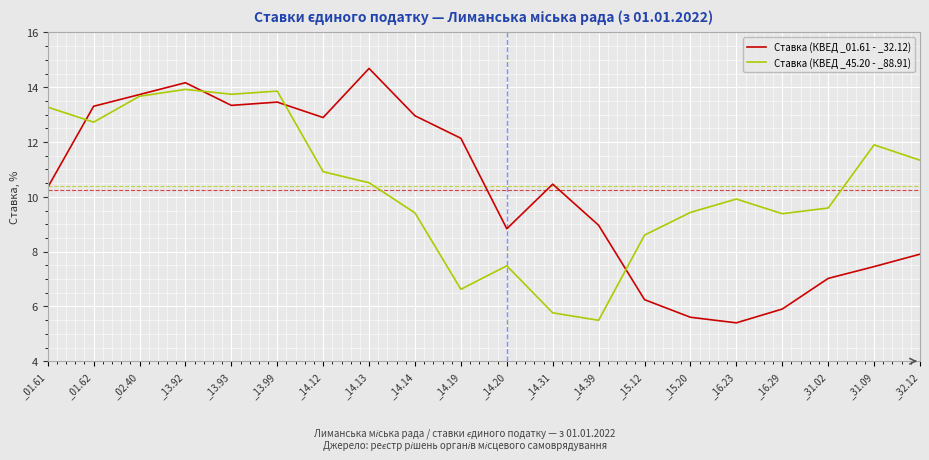

Does the chart display data point markers on the line(s)?

No